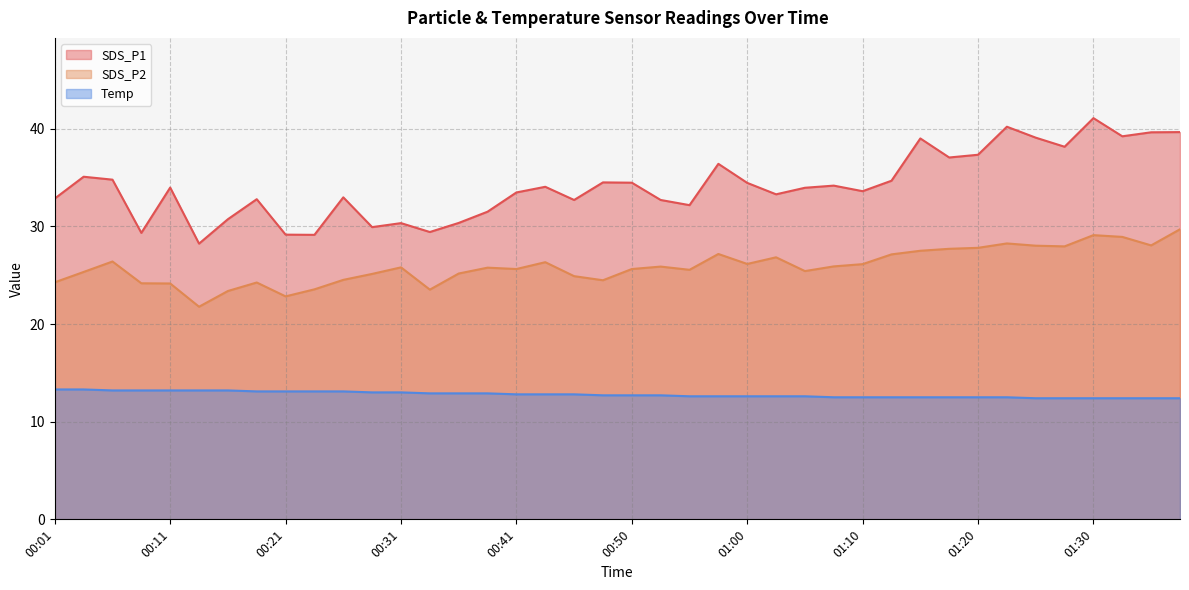

What is the total value across all series at 01:20?

77.6